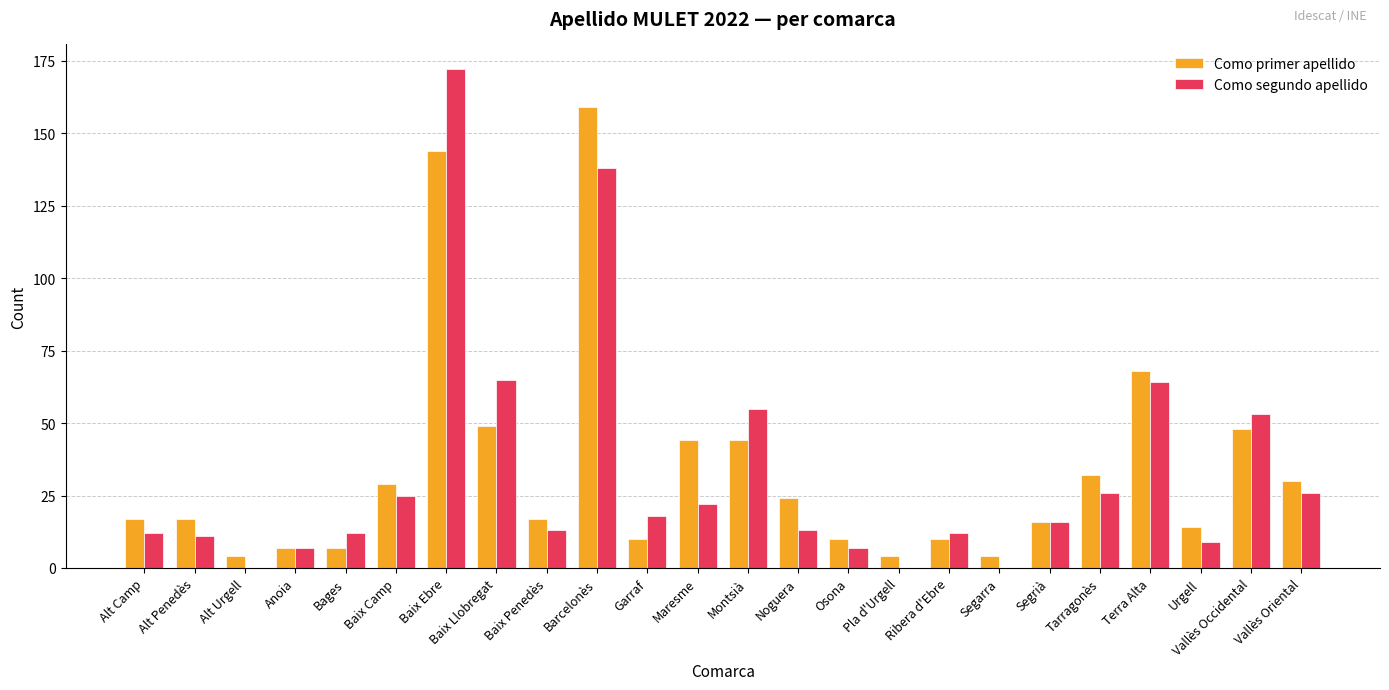

At which label does Como segundo apellido reach its peak?

Baix Ebre